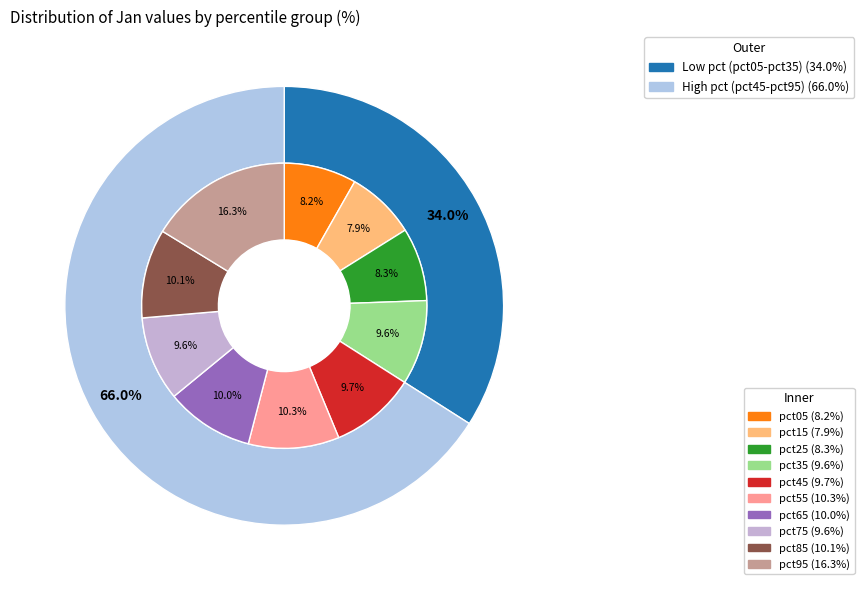

What percentage is the pct25 slice, to the nearest percent?

8%